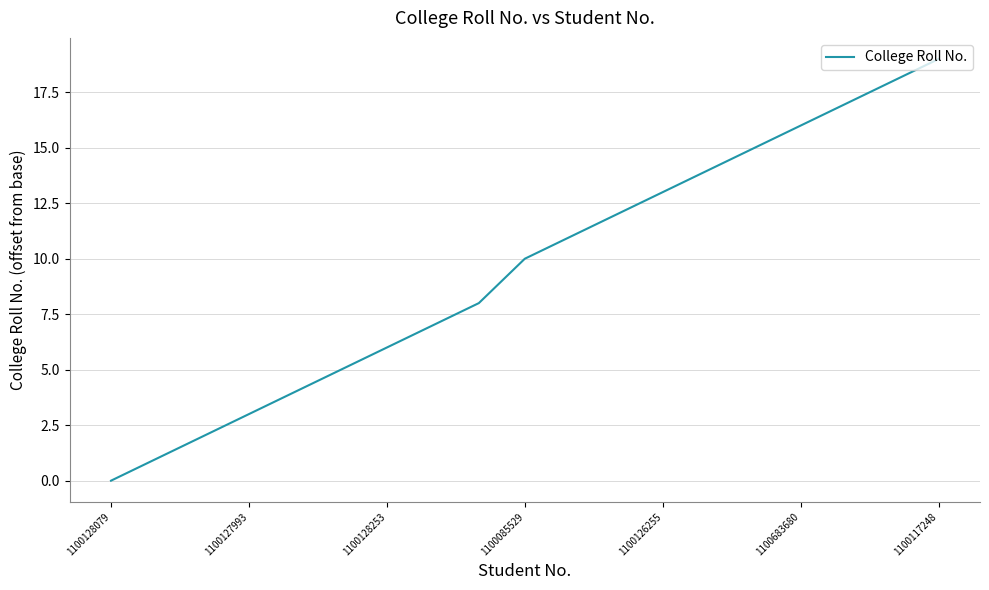

What is the difference between the maximum and minimum values?

19